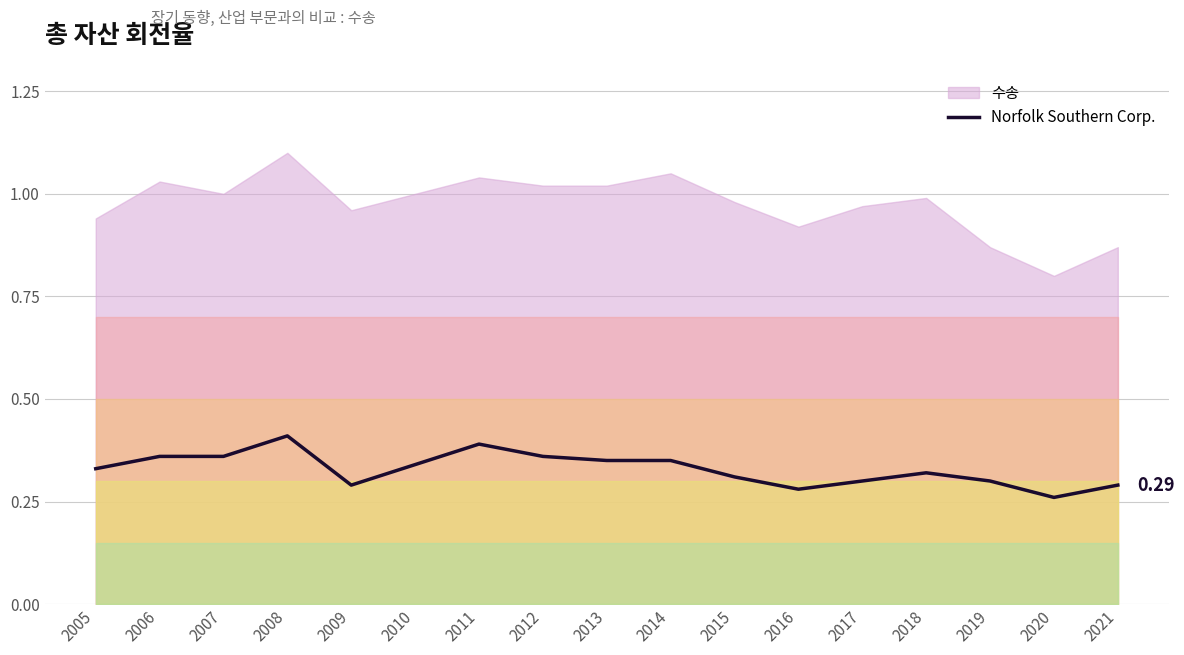

How many lines are shown in the chart?

1